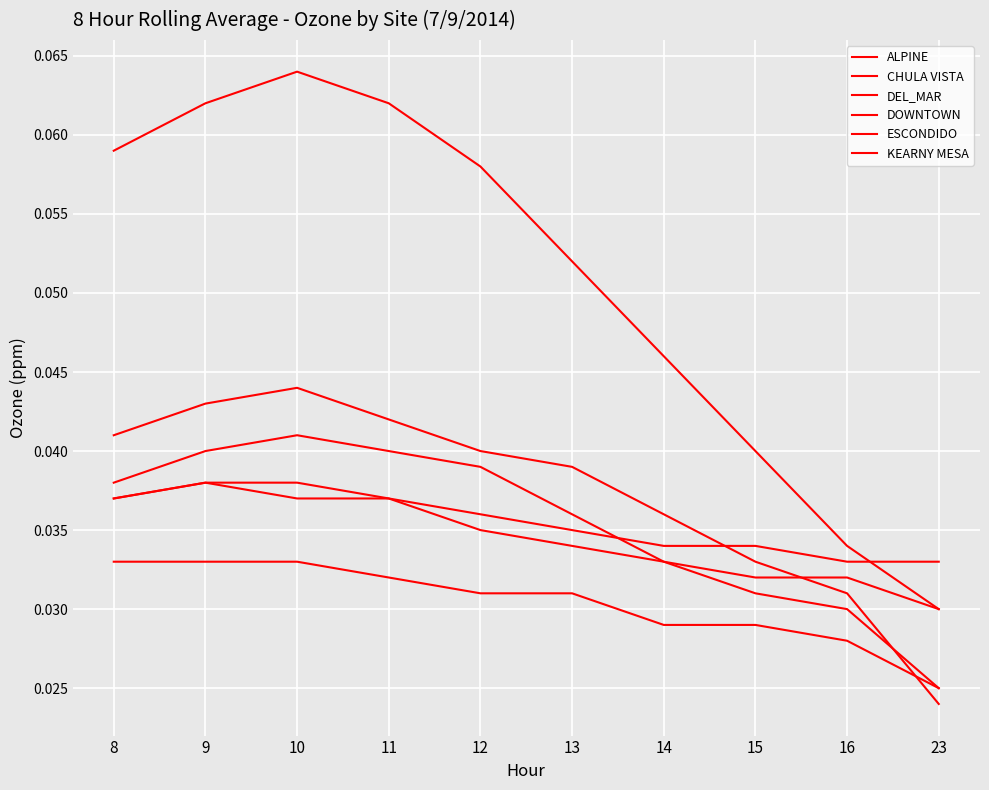

Reading left to right, what are all the values shown in this chart?

ALPINE: 0.1	0.1	0.1	0.1	0.1	0.1	0.0	0.0	0.0	0.0
CHULA VISTA: 0.0	0.0	0.0	0.0	0.0	0.0	0.0	0.0	0.0	0.0
DEL_MAR: 0.0	0.0	0.0	0.0	0.0	0.0	0.0	0.0	0.0	0.0
DOWNTOWN: 0.0	0.0	0.0	0.0	0.0	0.0	0.0	0.0	0.0	0.0
ESCONDIDO: 0.0	0.0	0.0	0.0	0.0	0.0	0.0	0.0	0.0	0.0
KEARNY MESA: 0.0	0.0	0.0	0.0	0.0	0.0	0.0	0.0	0.0	0.0